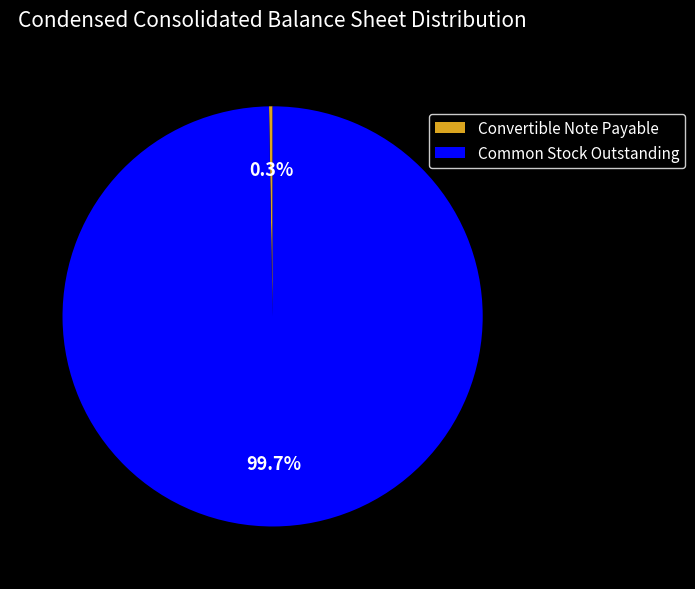

Does Common Stock Outstanding account for over 50% of the chart?

Yes